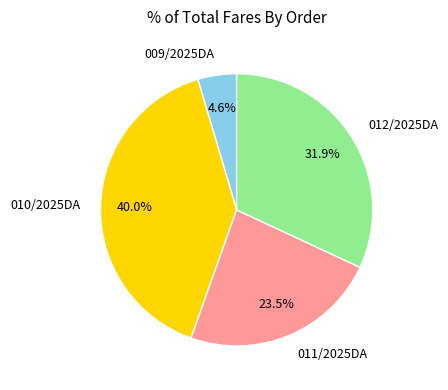

To the nearest percent, what percentage of the pie is 012/2025DA?

32%